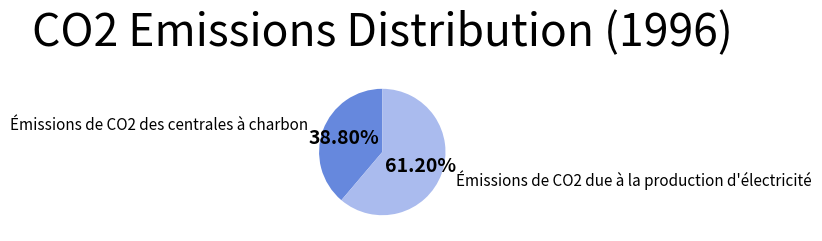

Is there any slice that represents more than half of the pie?

Yes